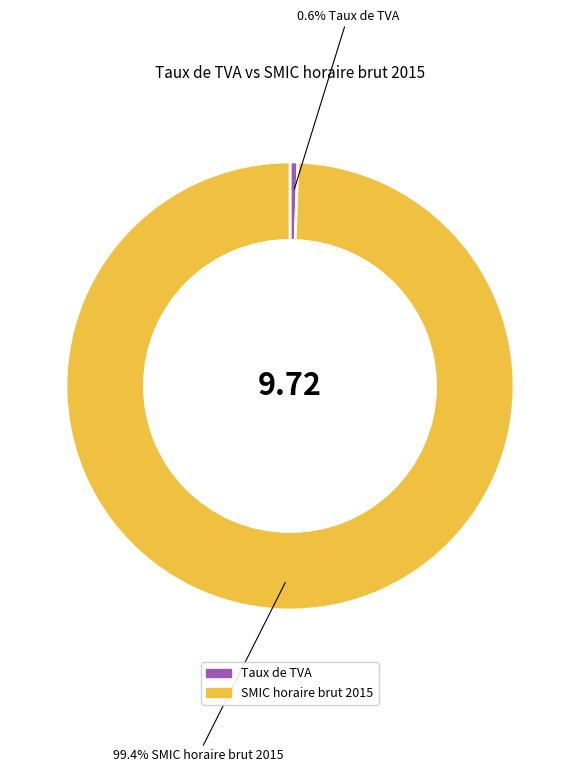

Combined, do Taux de TVA and SMIC horaire brut 2015 account for over 50%?

Yes